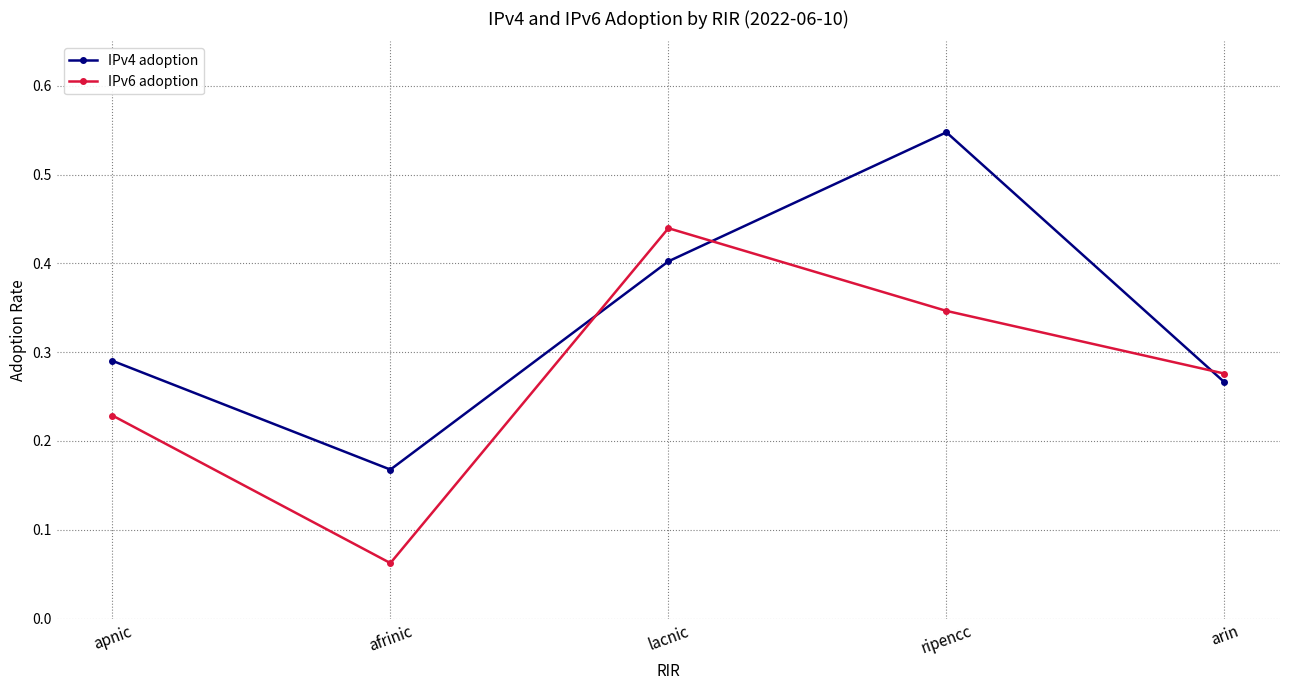

How many intersections are there between IPv4 adoption and IPv6 adoption?

3